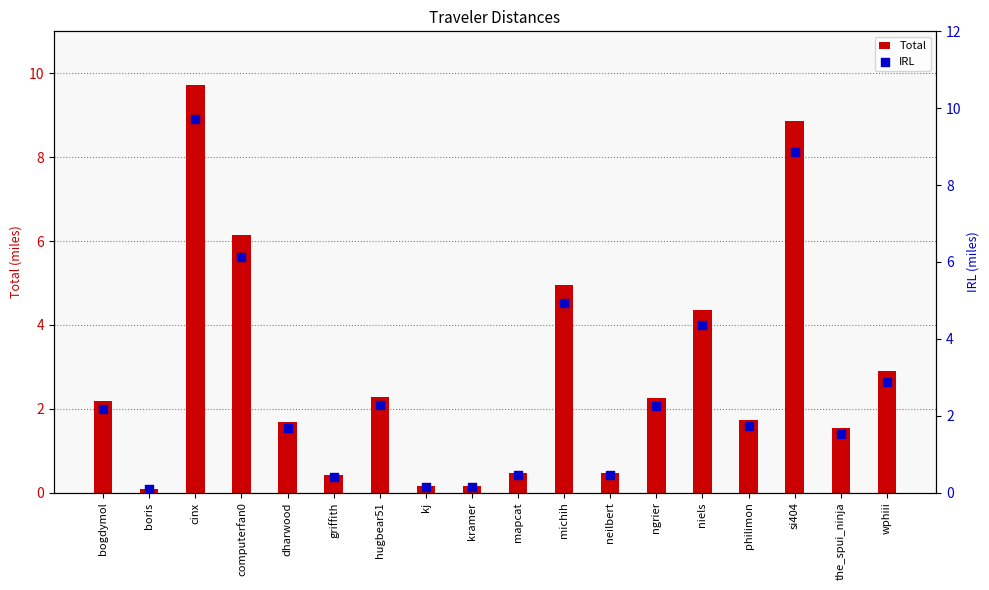

Which series reaches the minimum Y coordinate?

Total